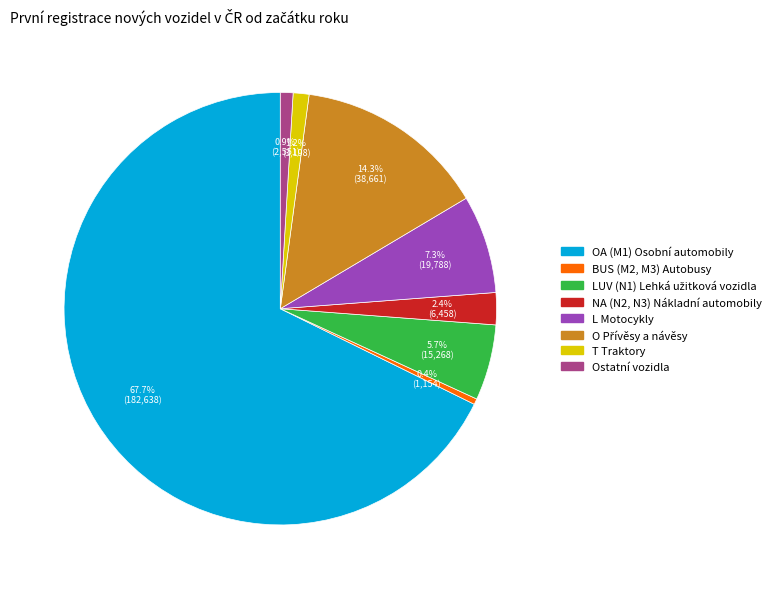

Which has a higher value, Ostatní vozidla or BUS (M2, M3) Autobusy?

Ostatní vozidla